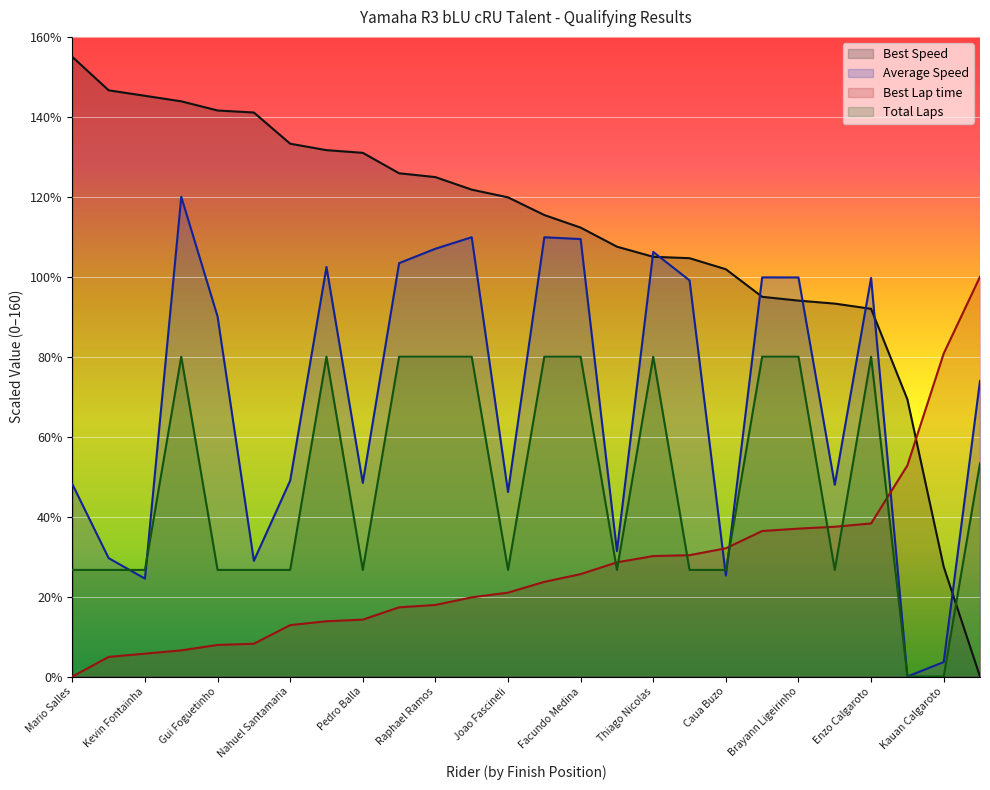

Is the value of Best Speed at Mario Salles greater than the value of Average Speed at Vitor Hugo?

Yes